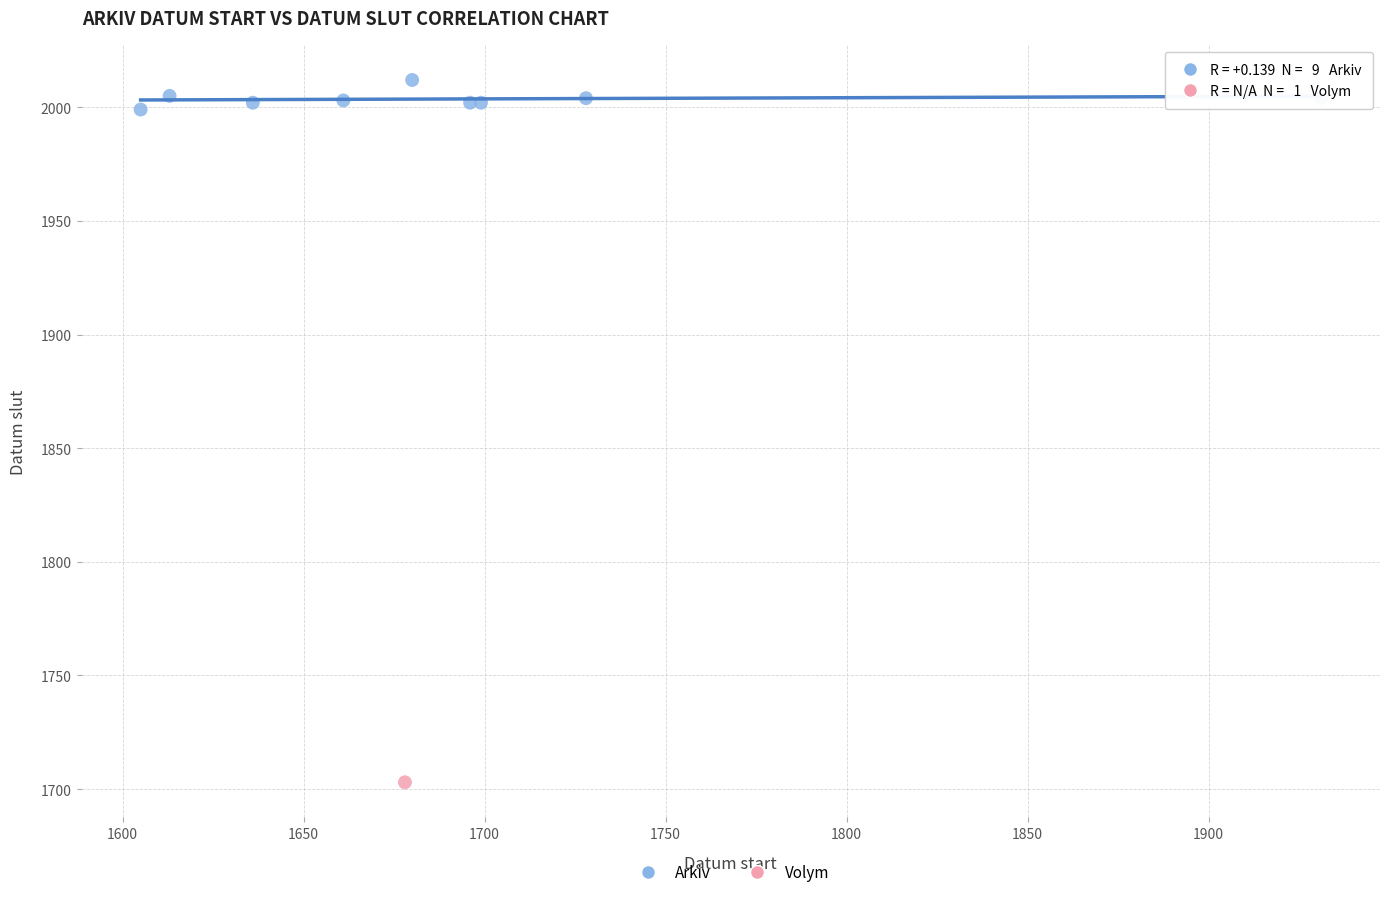

What are all the series names shown in the legend?

Arkiv, Volym